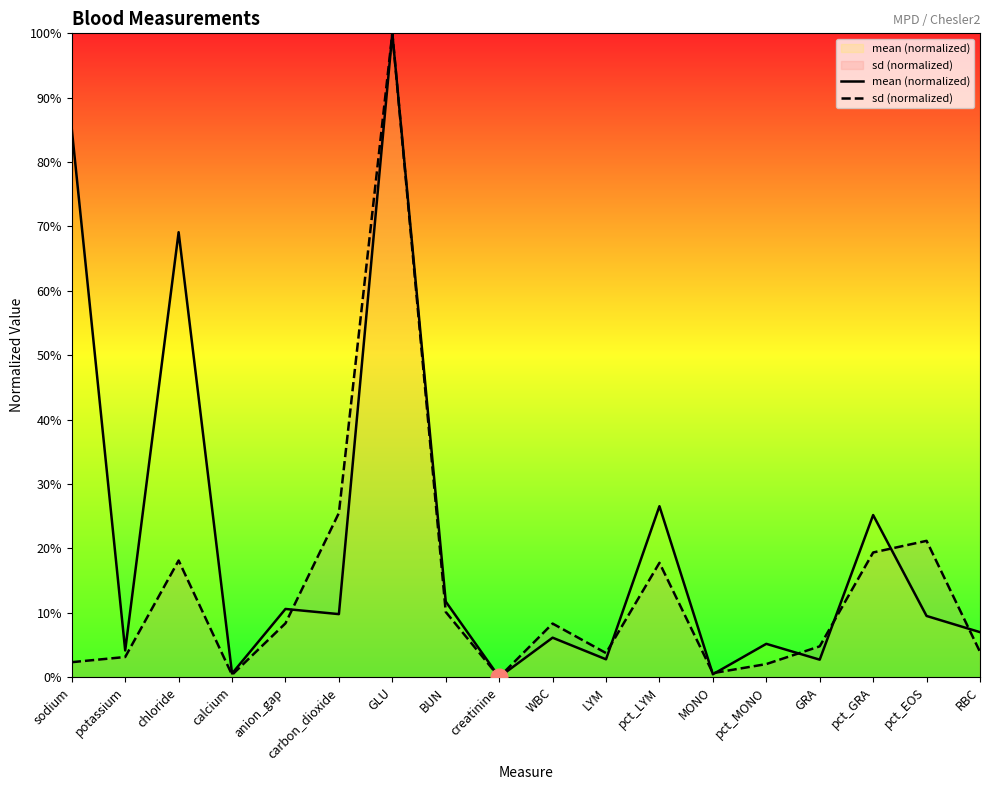

Is it true that sd (normalized) equals 32.0 at chloride?

False